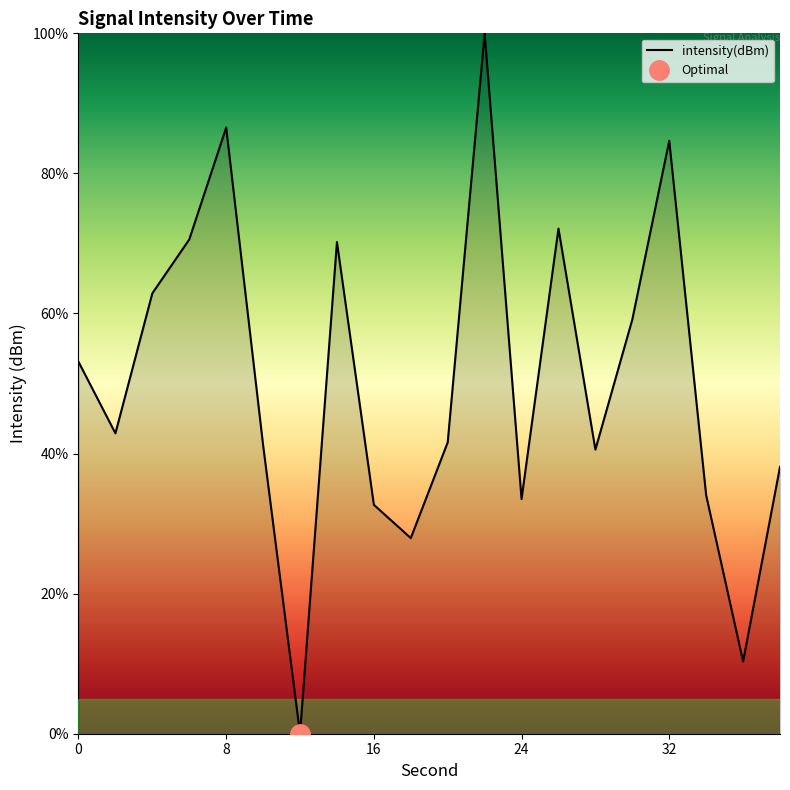

What is the maximum value for intensity(dBm)?

100.0